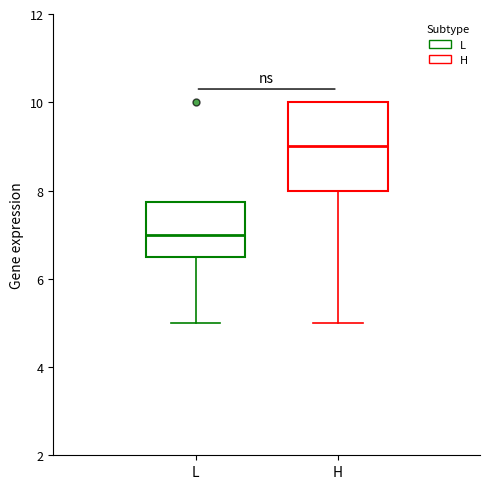

Reading left to right, read every box against the y-axis: the position of its median line, the range the box covers, and the ends of its whiskers. The values are not printed on the chart, so give them approximately, as read against the axis.

L: median 7.0, box 6.6 to 7.8, whiskers 5.0 to 7.8
H: median 9.0, box 8.0 to 10.0, whiskers 5.0 to 10.0